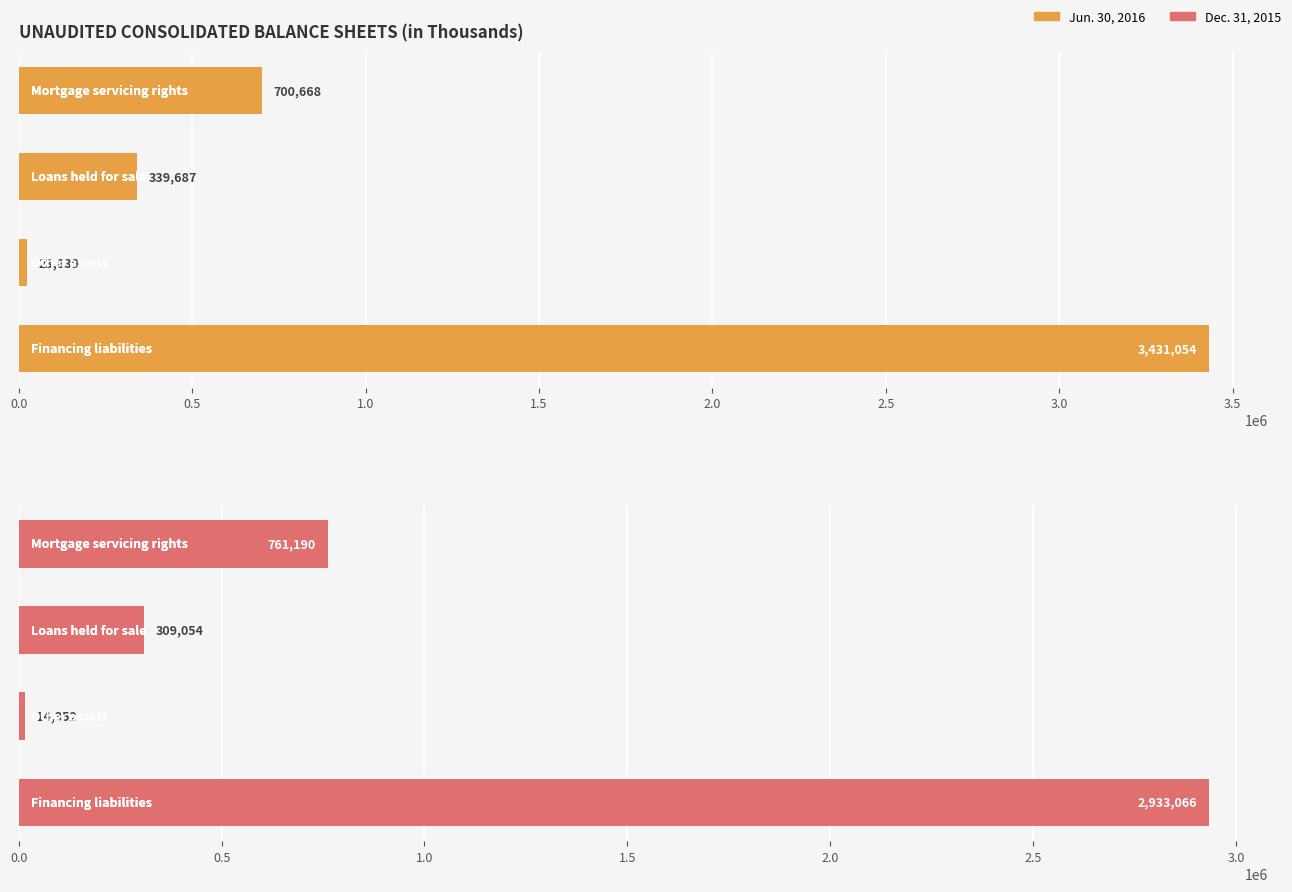

Rank the series by their average value, from lowest to highest.

Dec. 31, 2015, Jun. 30, 2016